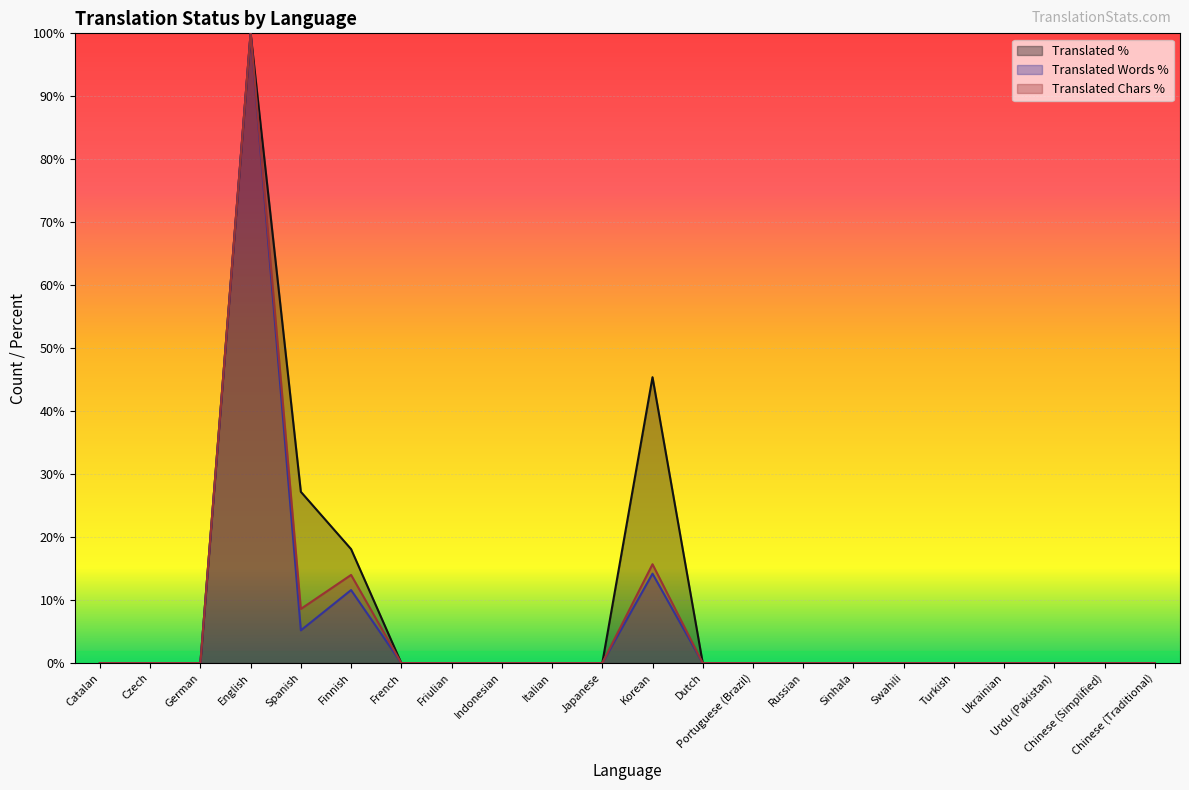

True or false: translated_words and translated cross at least once.

False